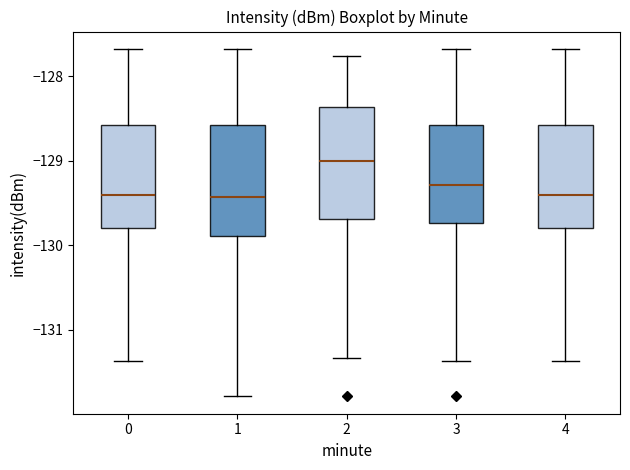

Which box's median line is the highest?

2